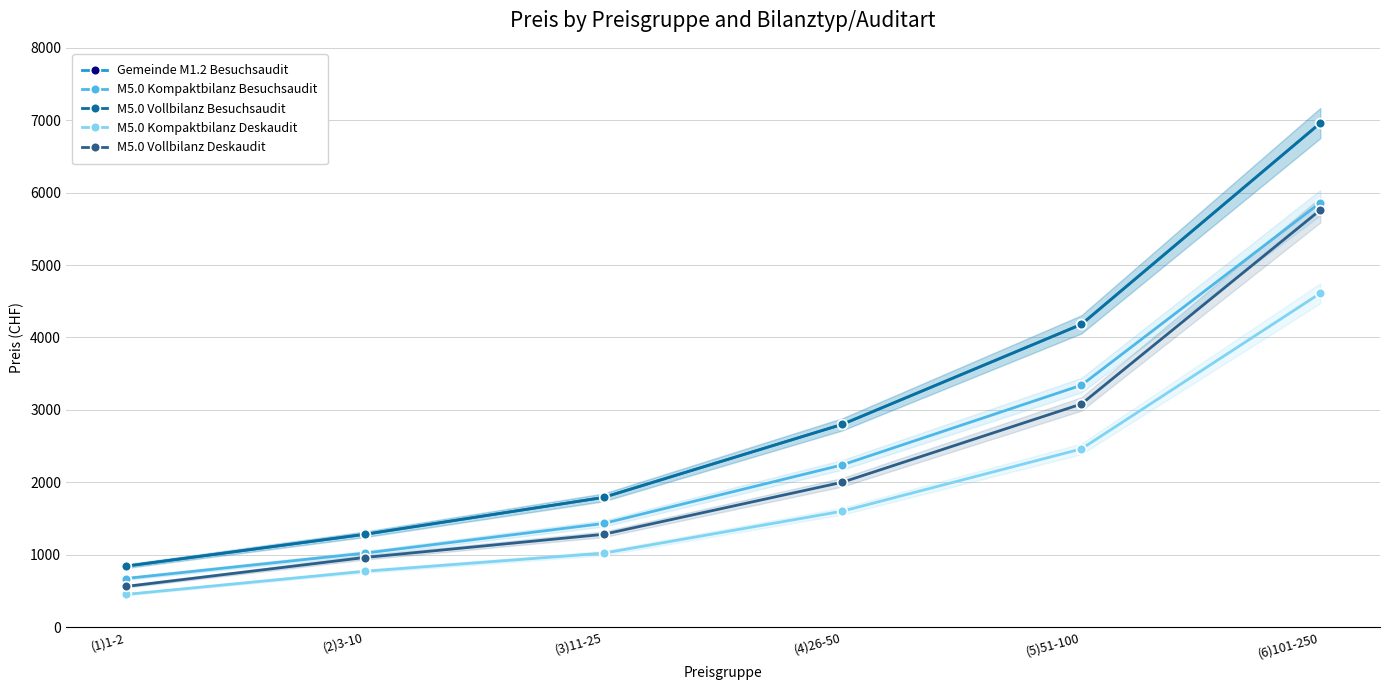

How many series are shown in this chart?

5